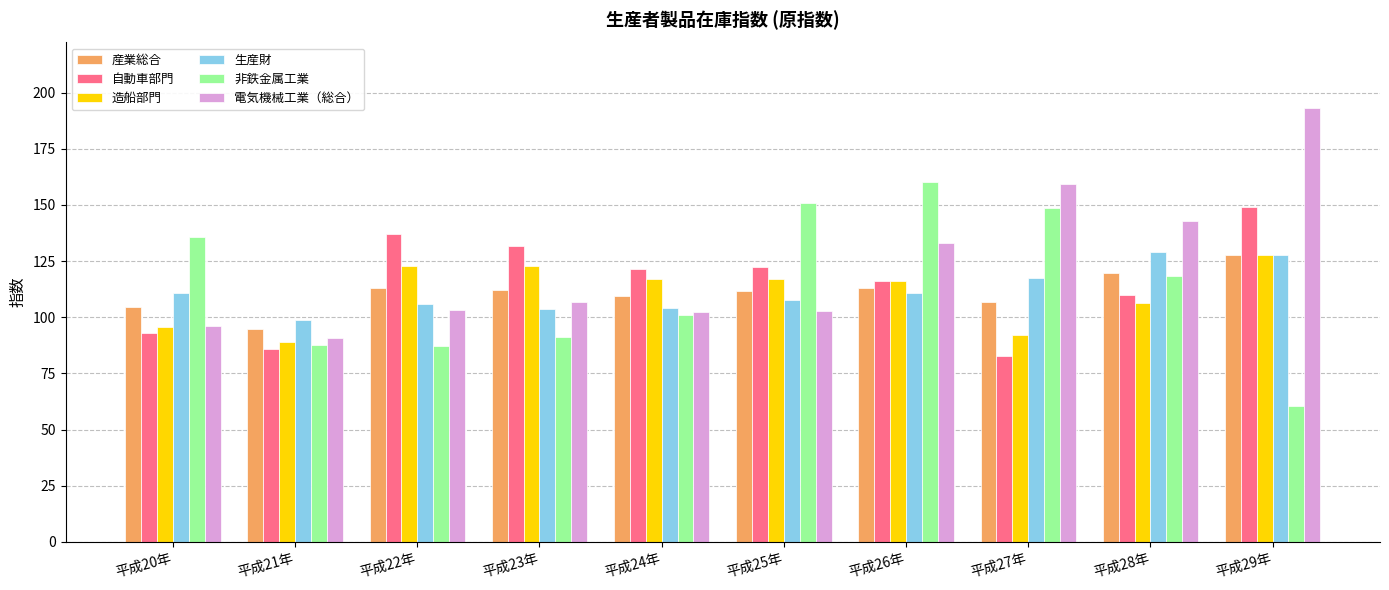

What are all the series names shown in the legend?

産業総合, 自動車部門, 造船部門, 生産財, 非鉄金属工業, 電気機械工業（総合）